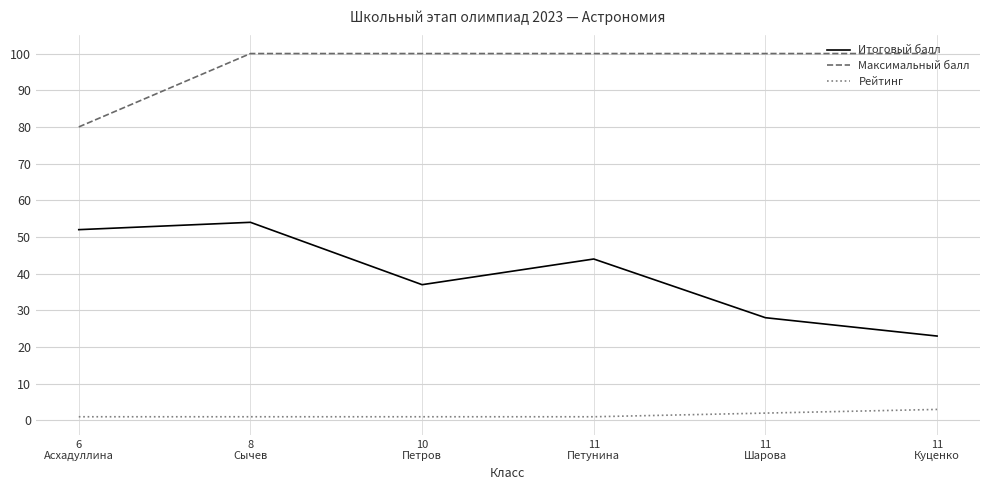

True or false: Рейтинг has more than 1 points higher than both neighbors.

False